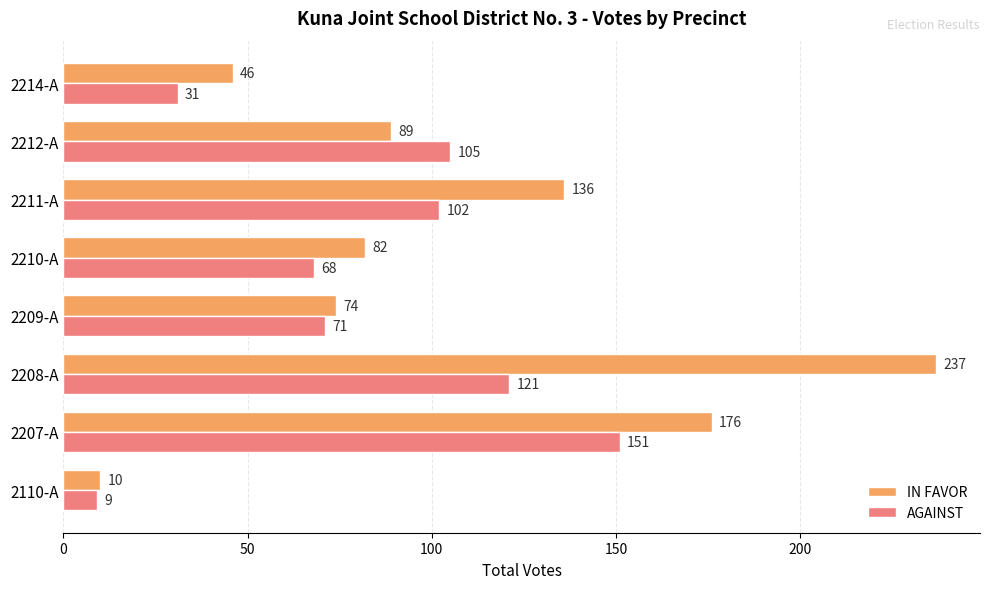

At how many categories does at least one series exceed 143?

2